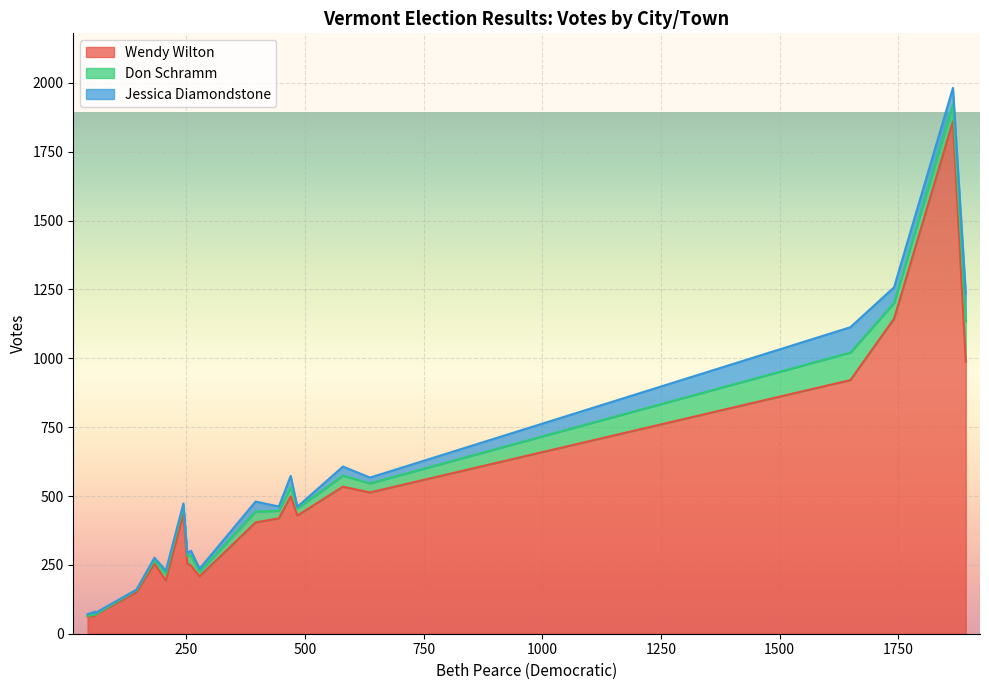

Which series has the widest spread of values?

Wendy Wilton